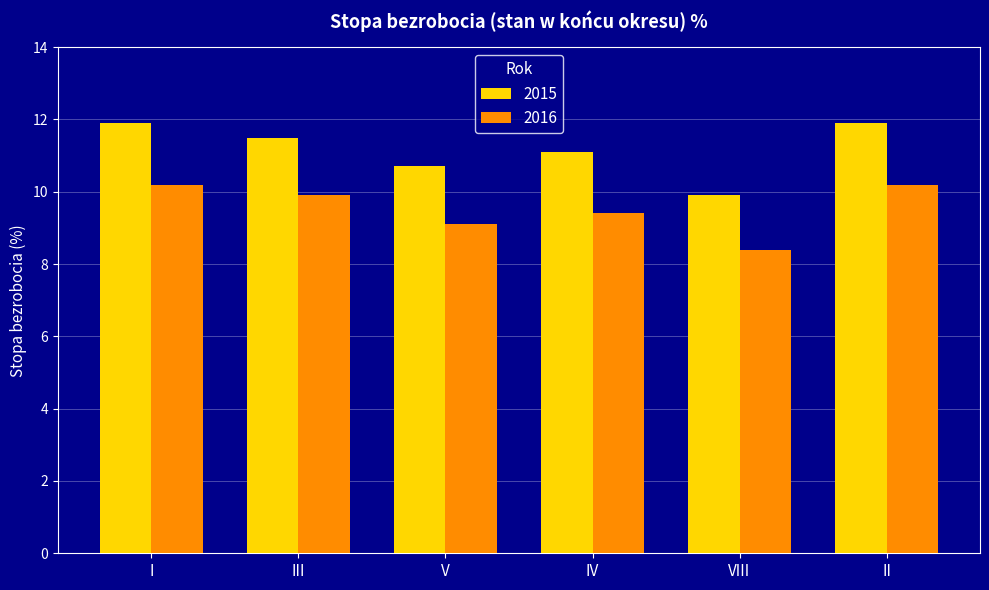

List the series in order of their overall mean, highest first.

2015, 2016